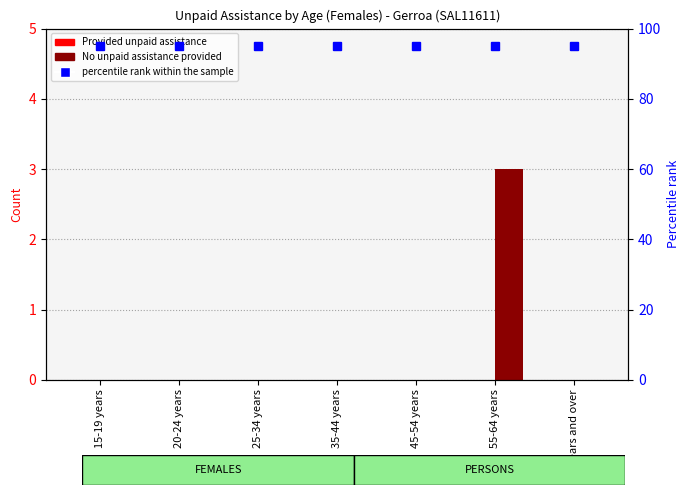

What is the sum of all percentile rank within the sample values?

665